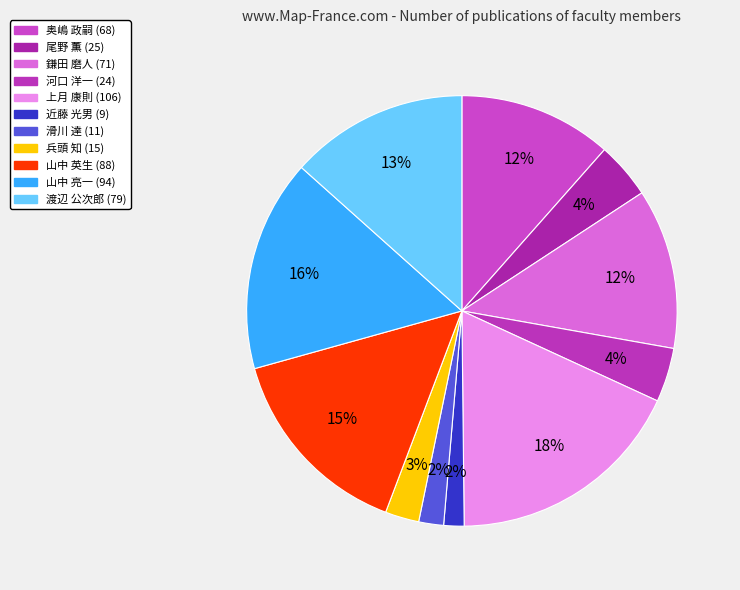

To the nearest percent, what percentage of the pie is 奥嶋 政嗣?

12%